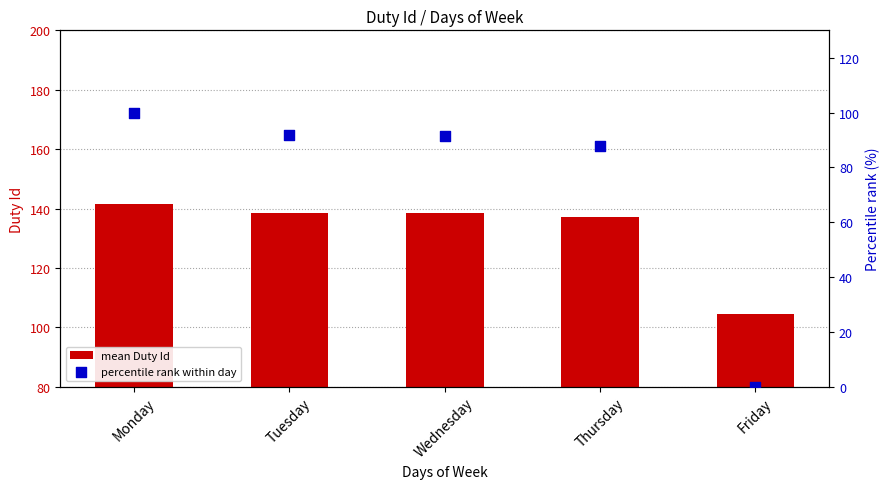

Is the value of mean Duty Id at Monday greater than the value of percentile rank within day at Tuesday?

Yes